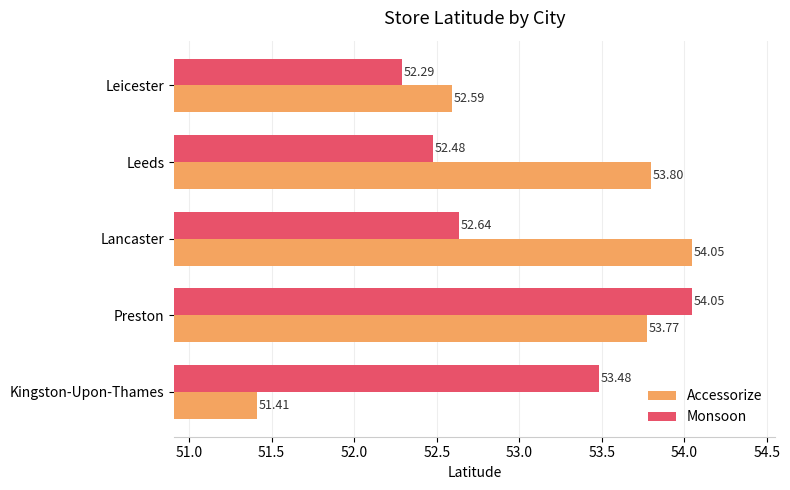

What is the average value of the Accessorize series?

53.1